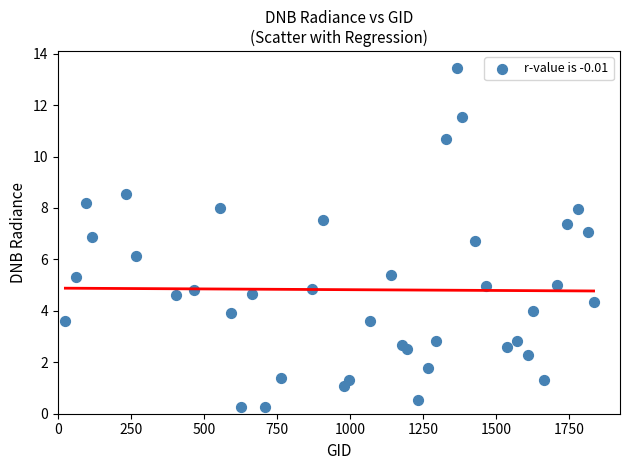

What is the range of X values (max minus min)?

1809.0